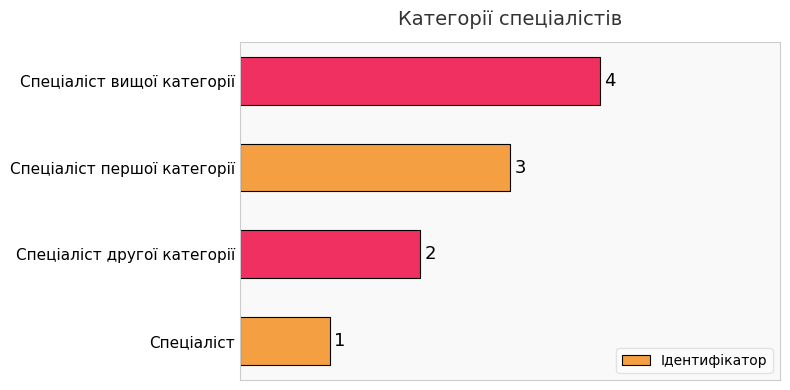

Where is the data nearest to the value 2?

Спеціаліст другої категорії